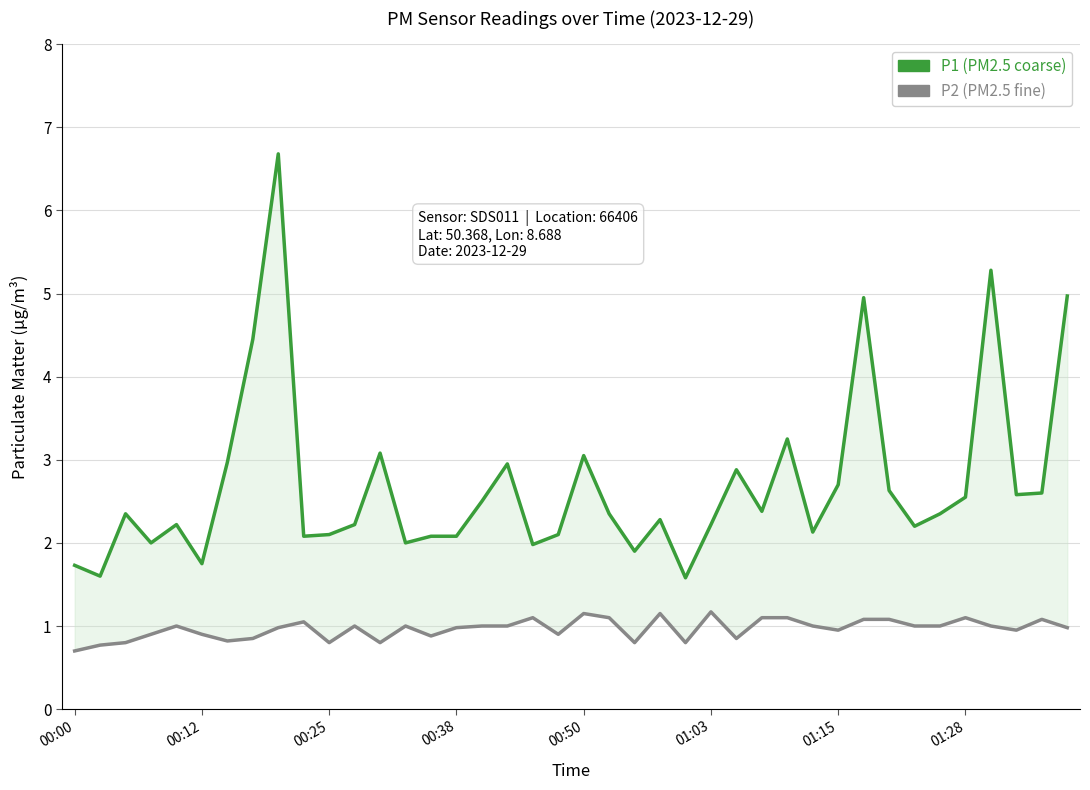

What is the spread (max minus min) of values at 00:00?

1.0